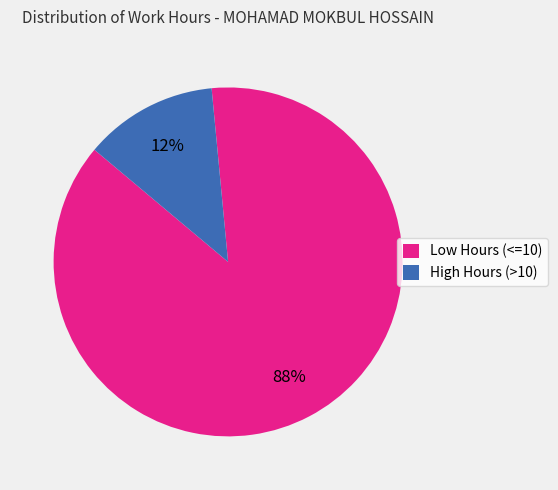

Count the number of slices in the pie.

2